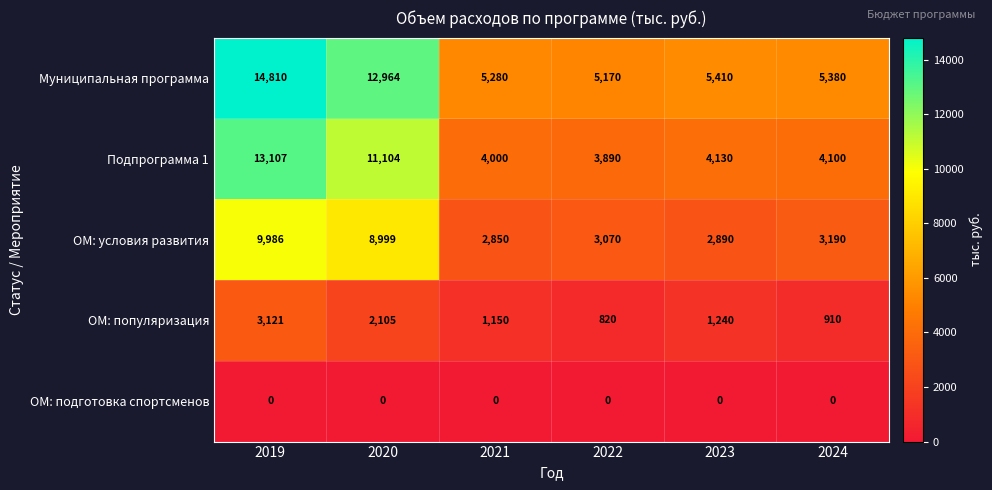

At which label does ОМ: популяризация first exceed 1240?

2019